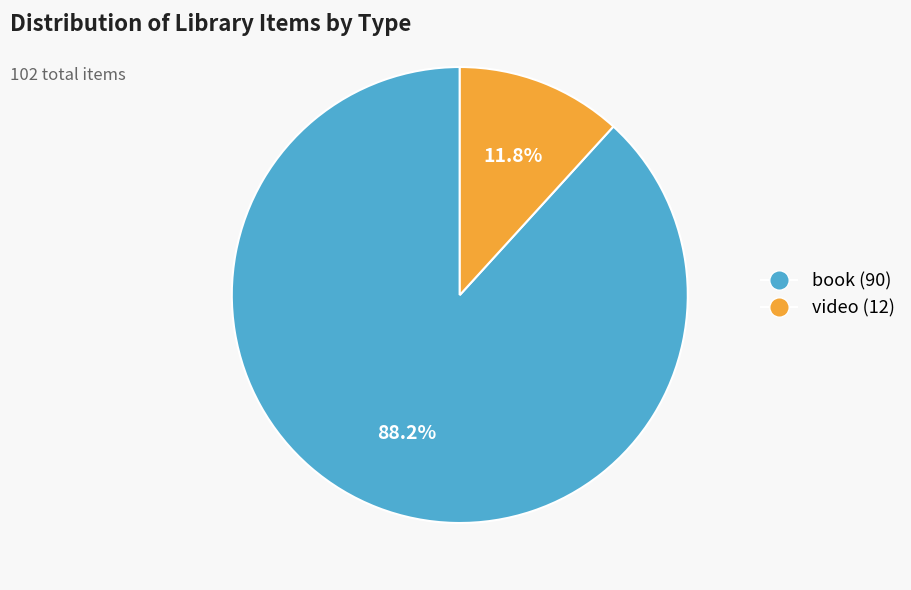

Rank the categories by value from highest to lowest.

book, video